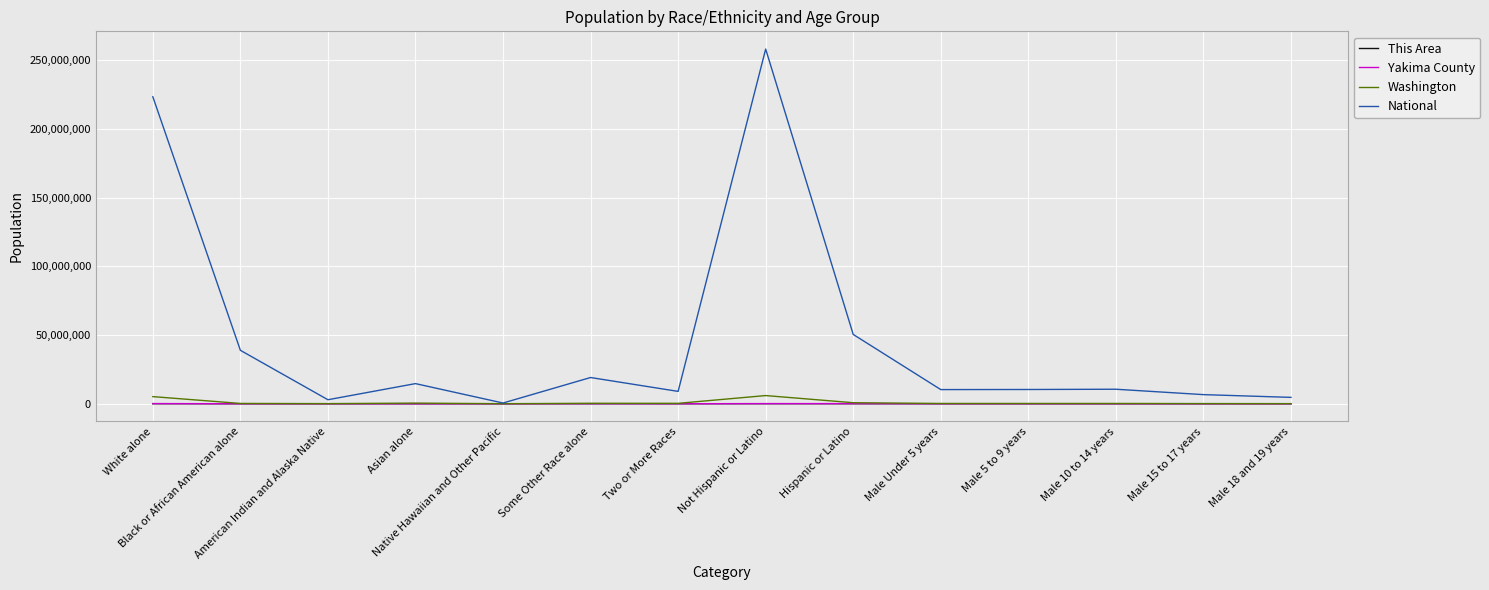

Which series has the largest total across all categories?

National